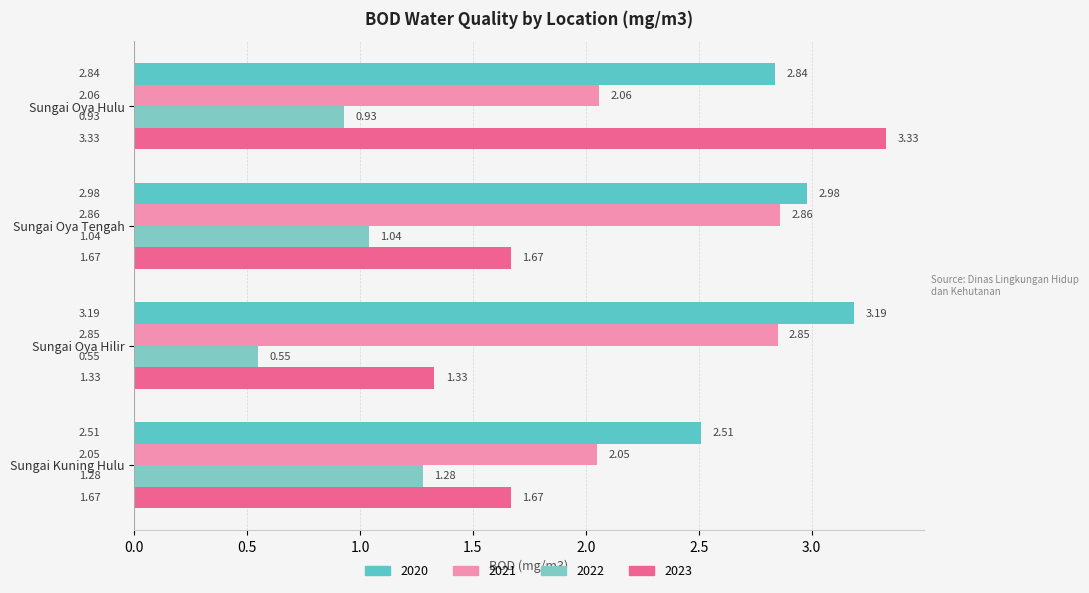

Is it true that 2020 equals 1.2 at Sungai Kuning Hulu?

False